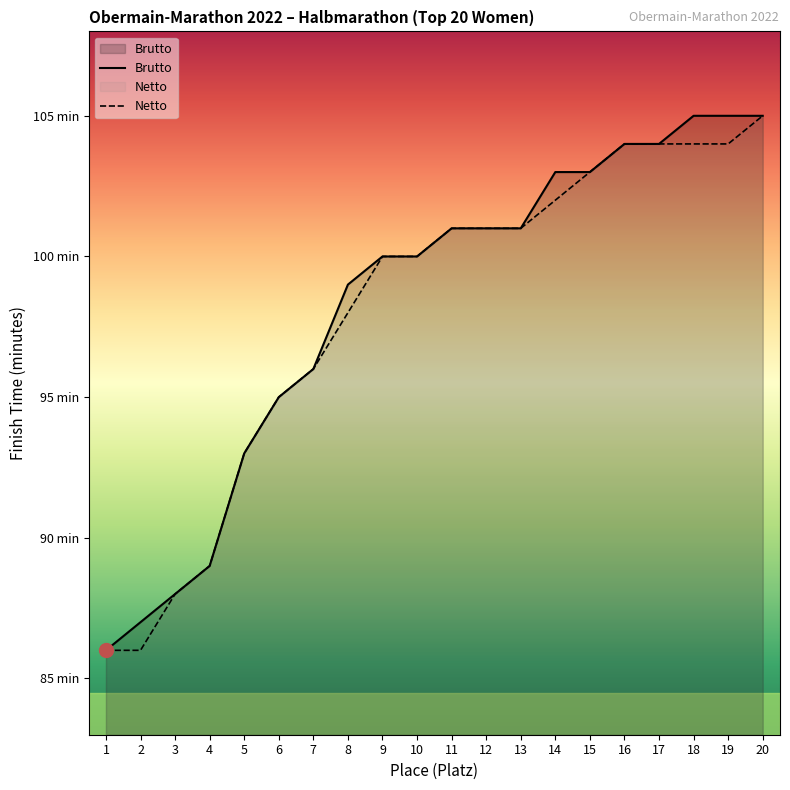

Reading right to left, what are all the values shown in this chart?

Brutto: 105	105	105	104	104	103	103	101	101	101	100	100	99	96	95	93	89	88	87	86
Netto: 105	104	104	104	104	103	102	101	101	101	100	100	98	96	95	93	89	88	86	86